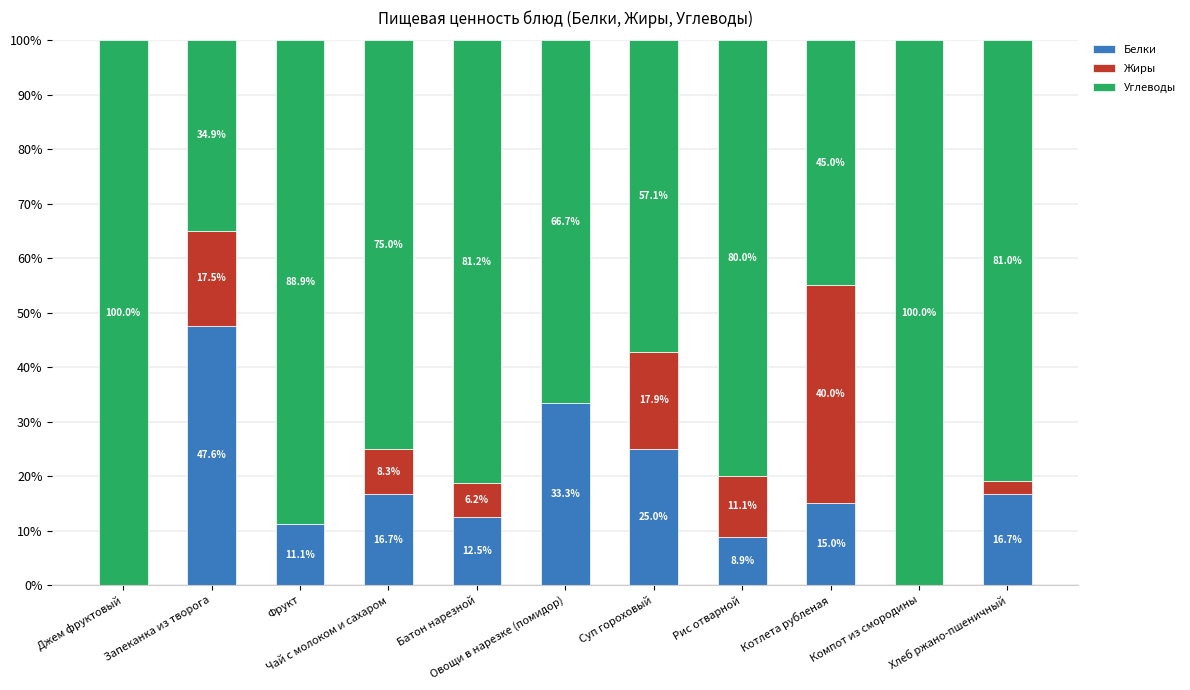

What is the highest value of the Белки series?

47.6